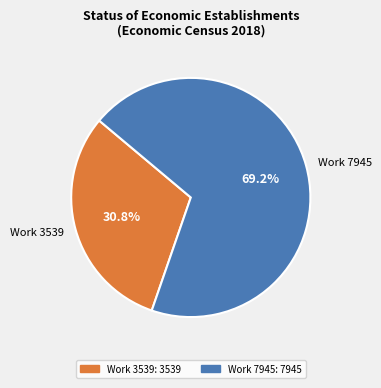

Do Work 7945 and Work 3539 together represent more than half of the pie?

Yes